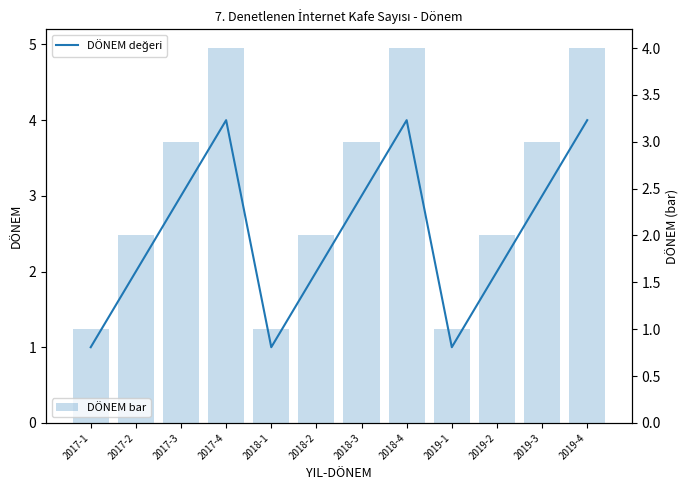

Which series has the largest range (max minus min)?

DÖNEM değeri